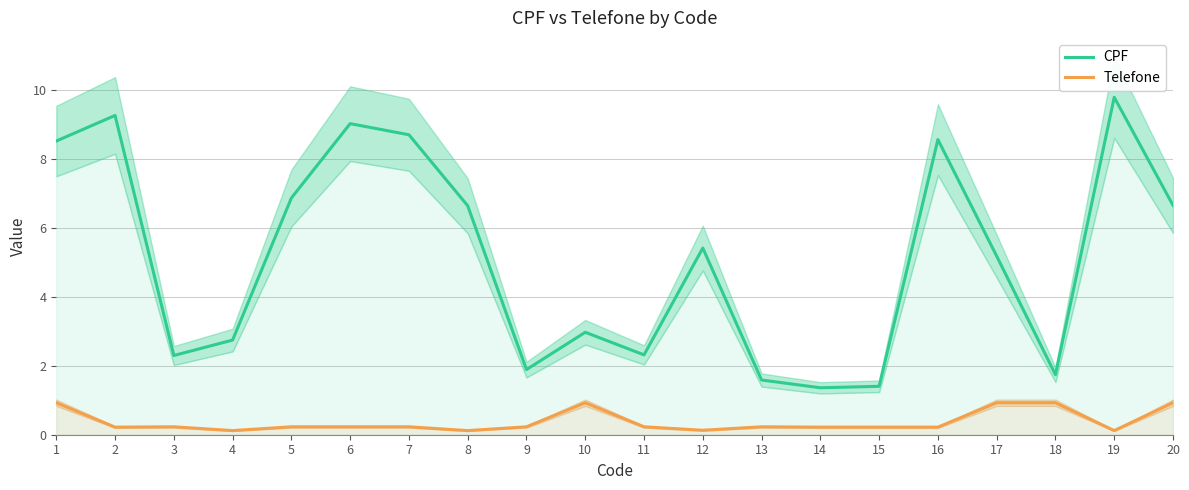

What is the difference between the CPF values at 5 and 3?

4.6